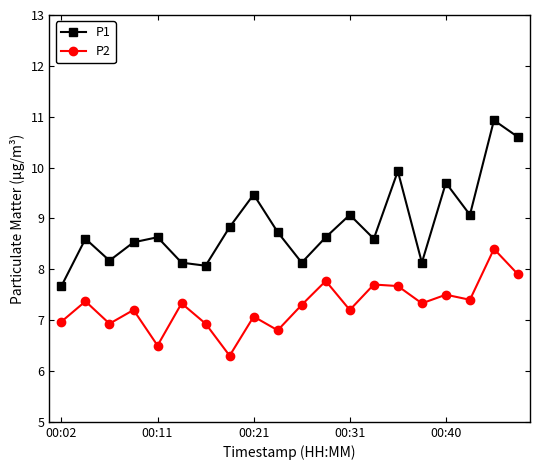

What is the average value of the P1 series?

8.9